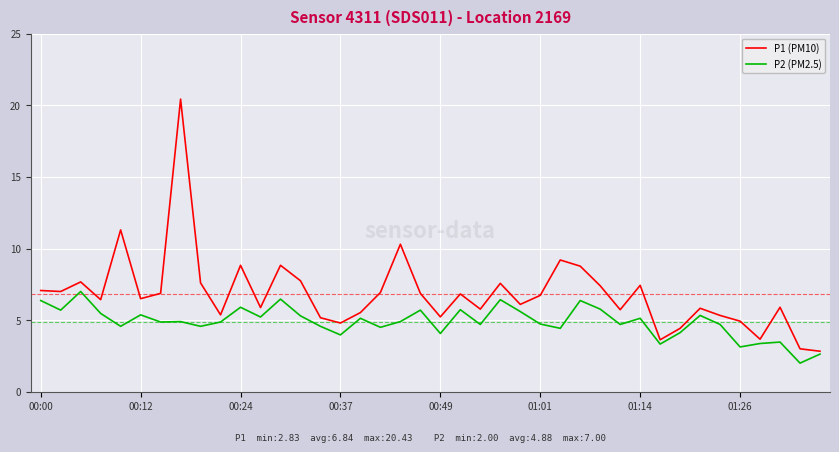

List the series in order of their overall mean, highest first.

P1 (PM10), P2 (PM2.5)